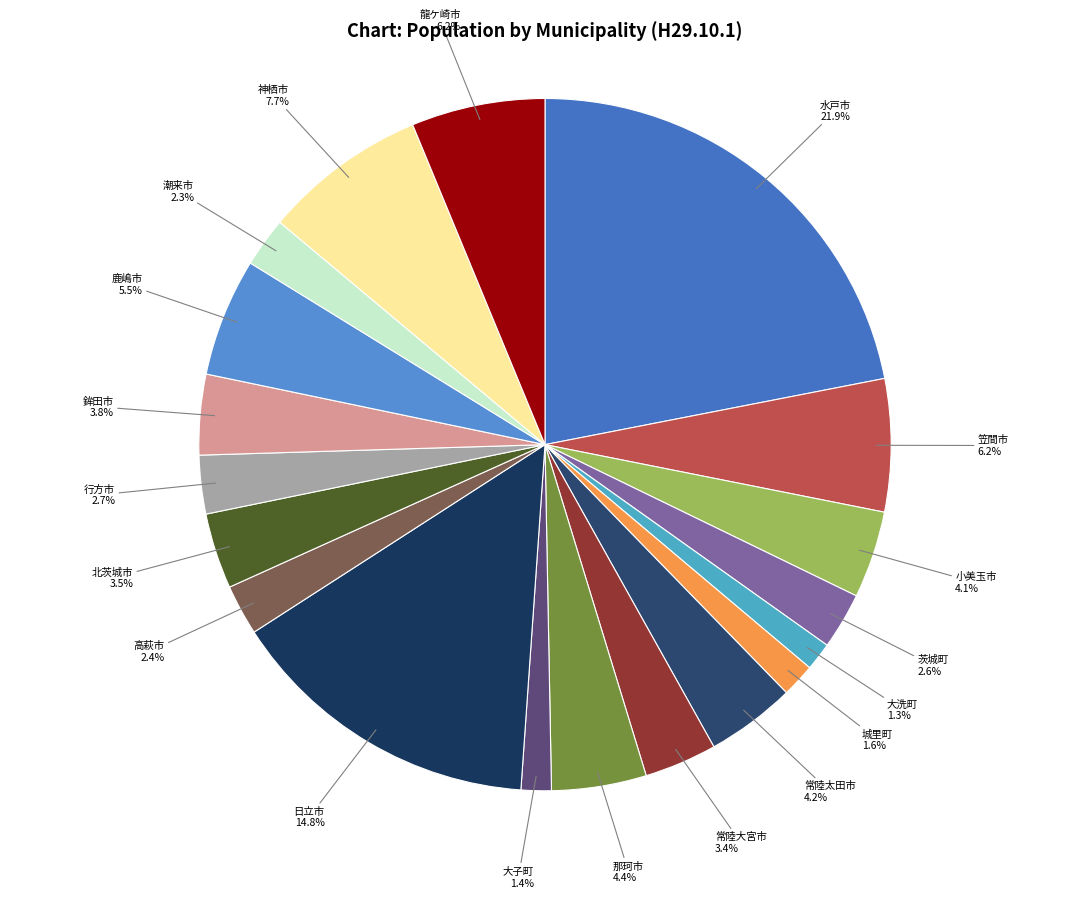

To the nearest percent, what is the average slice percentage?

5%